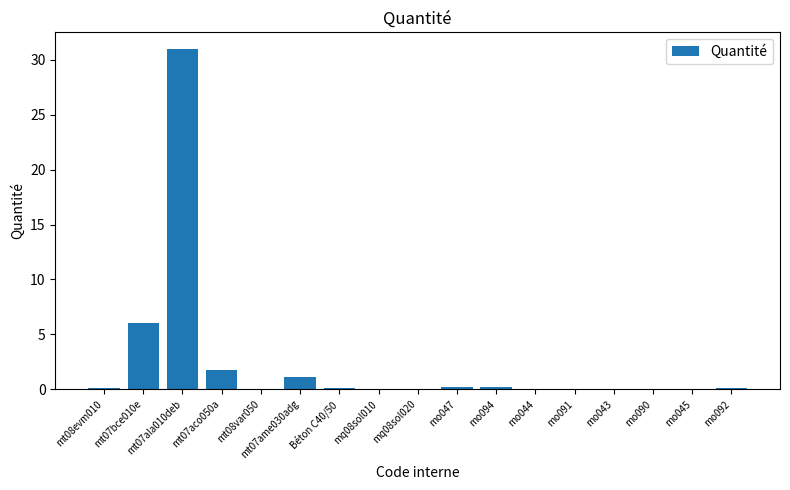

The chart shows a value of 0.0 at mq08sol010. True or false?

True